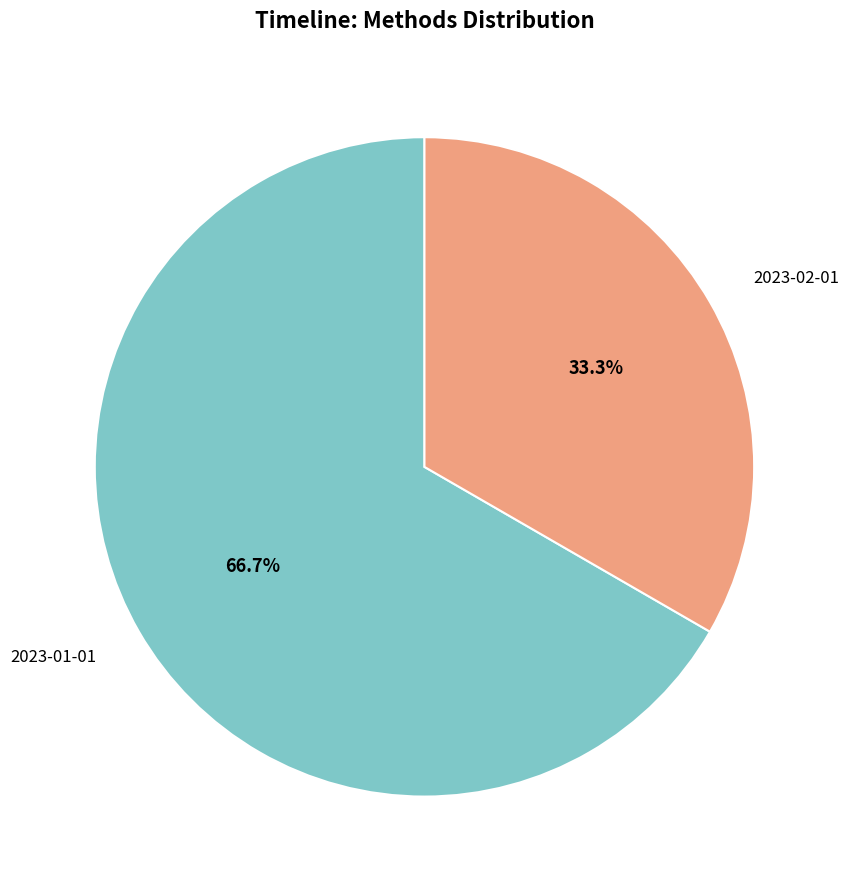

What is the ratio of the value at 2023-01-01 to the value at 2023-02-01?

2.0